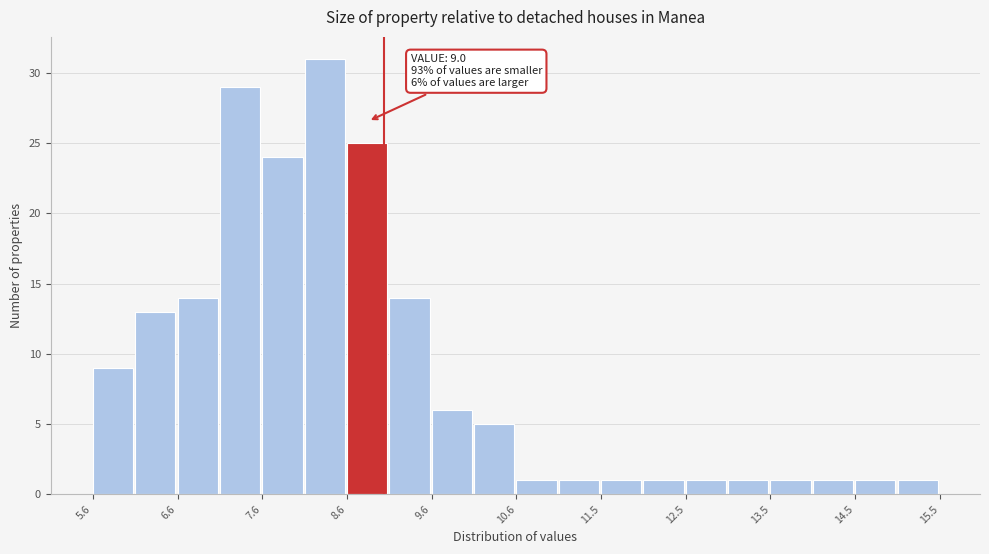

Over which range of the x-axis is the bar tallest?

8.1 to 8.6